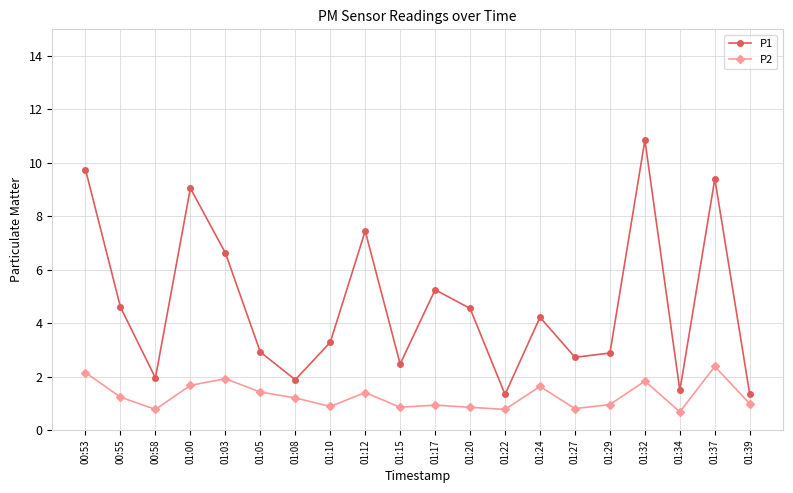

True or false: P2 has more than 2 interior local peaks.

True